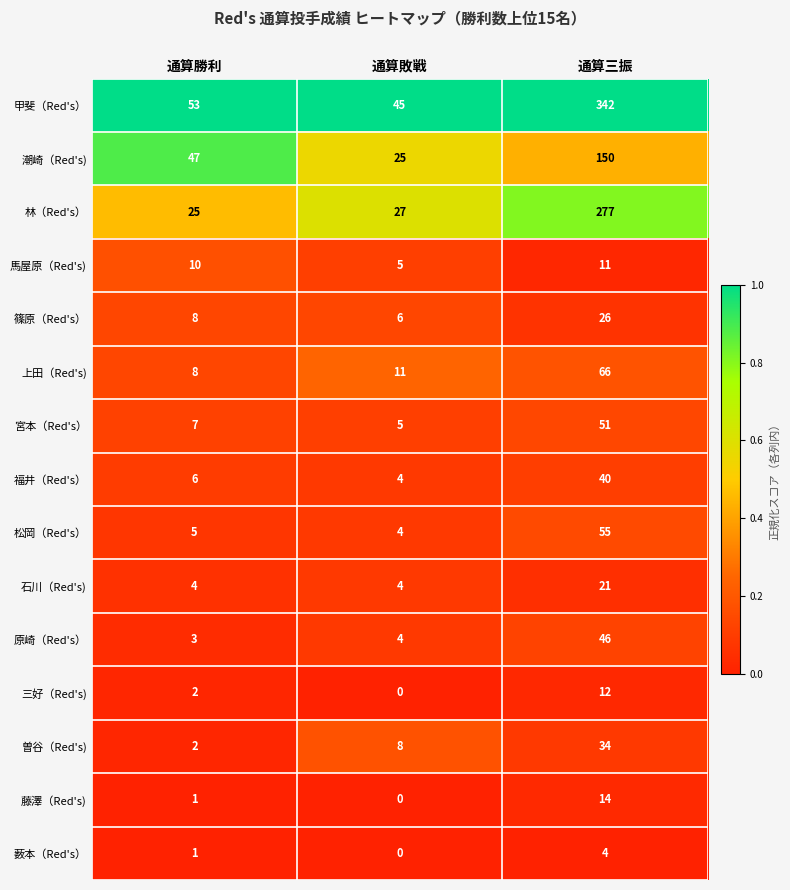

Which series has the largest total across all categories?

甲斐（Red's）